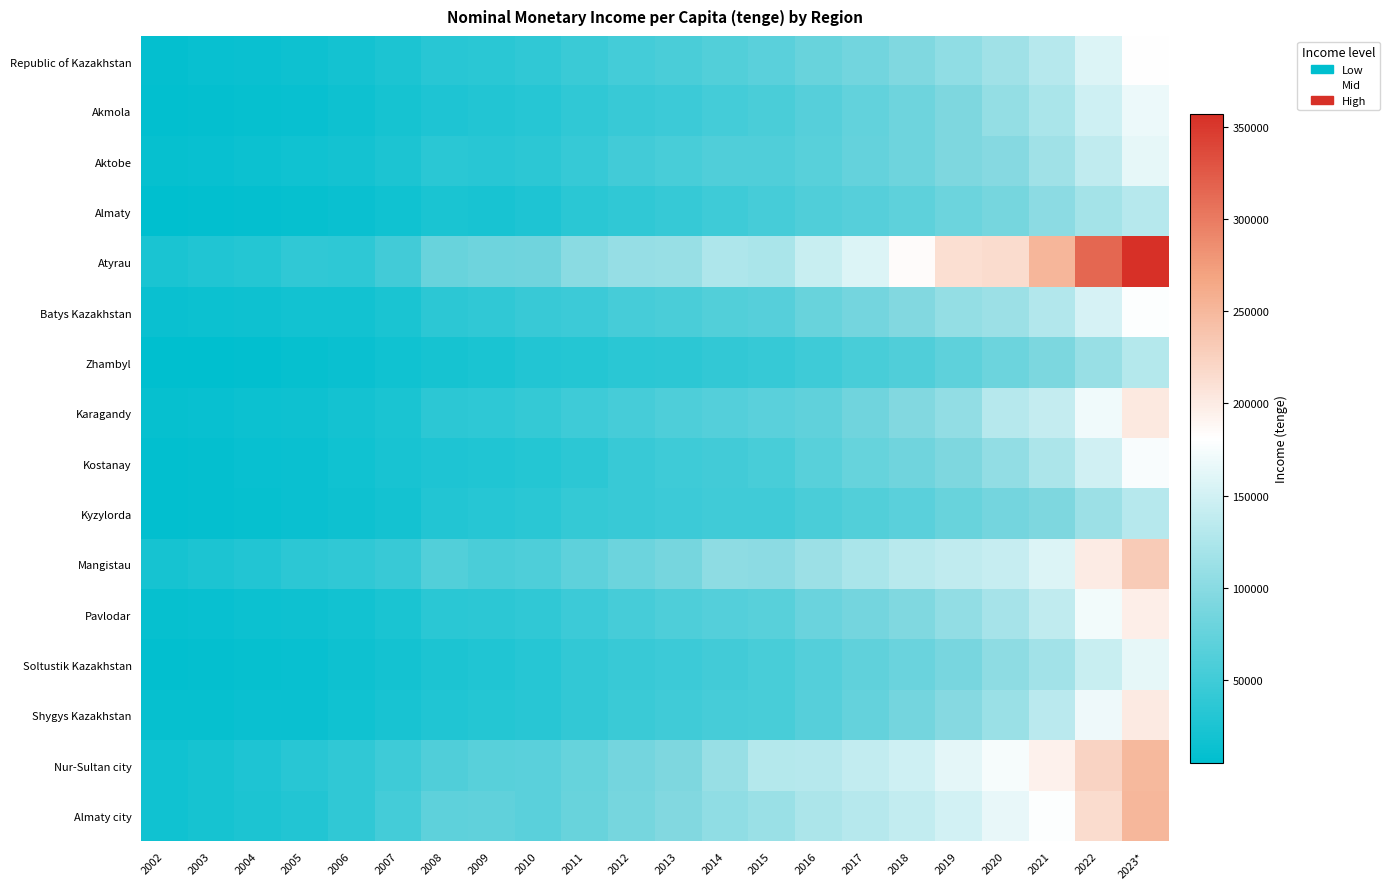

Between 2002 and 2022, which series saw the biggest shift?

Atyrau